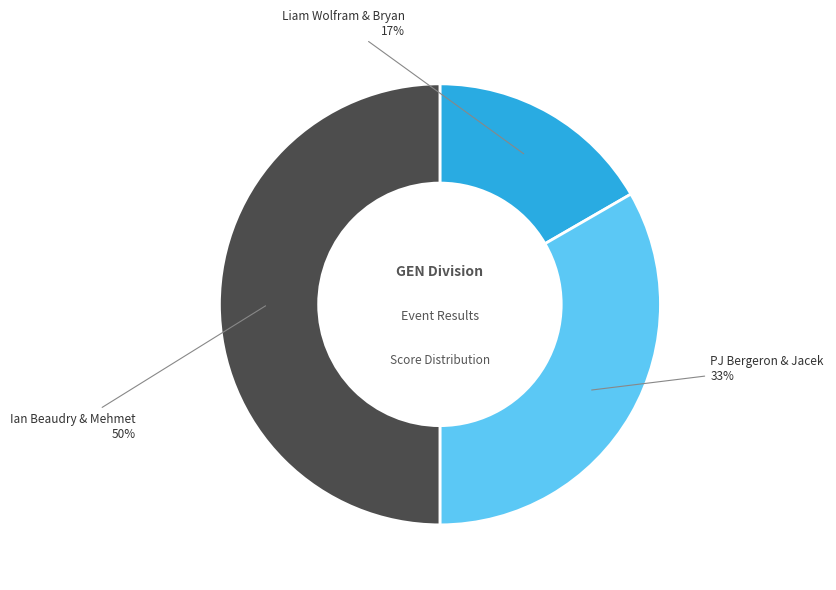

To the nearest percent, what is the average slice percentage?

33%